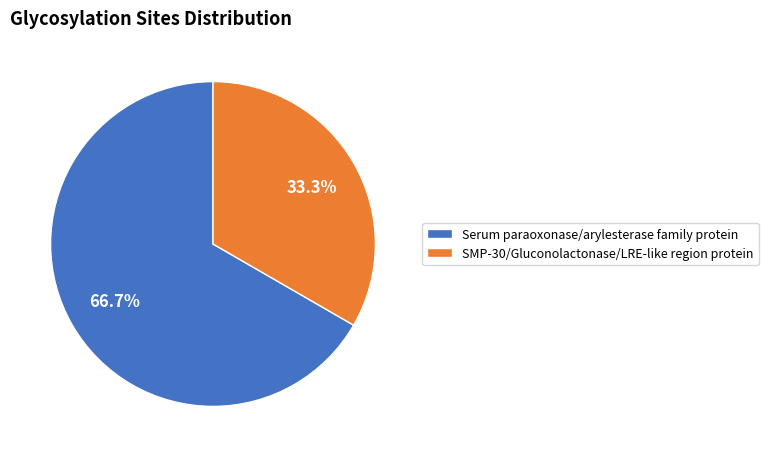

Is it true that SMP-30/Gluconolactonase/LRE-like region protein is 41% of the pie?

False